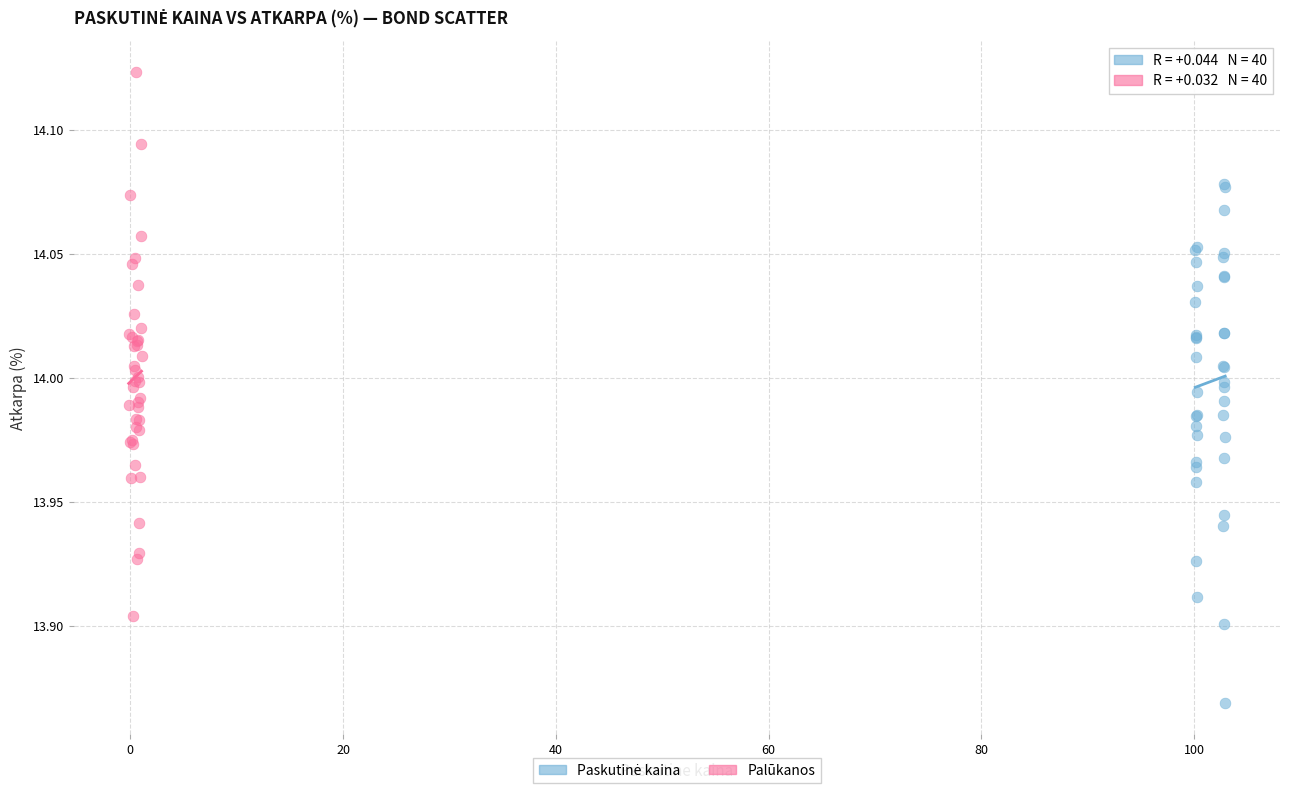

Which series reaches the maximum Y coordinate?

Palūkanos